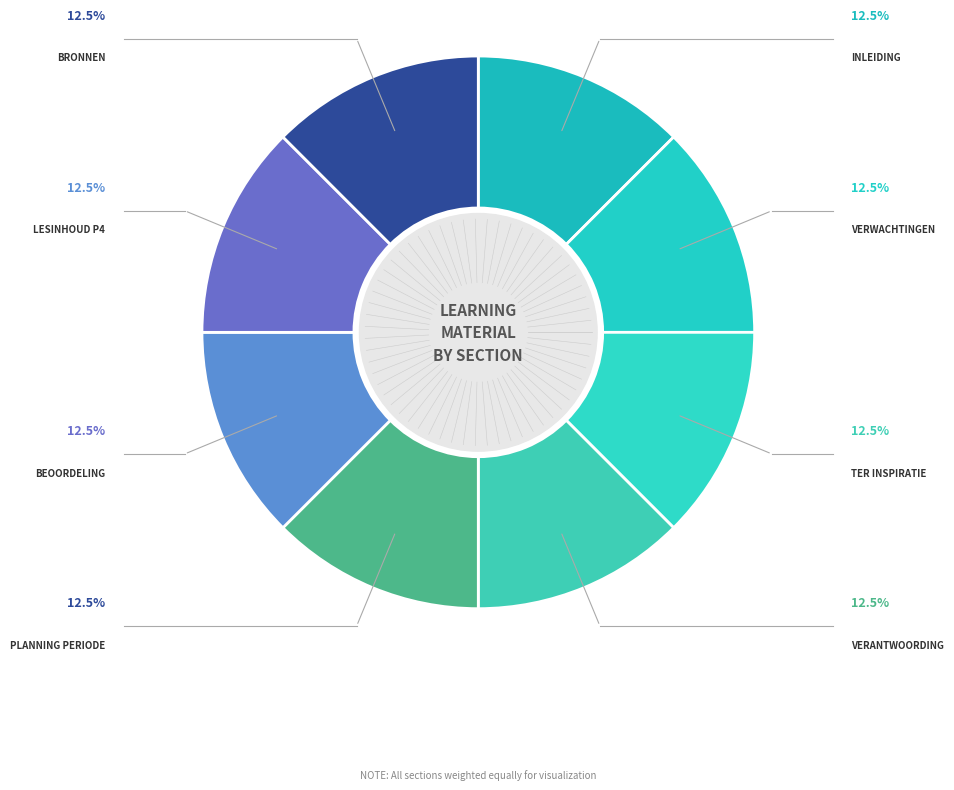

Rank the categories by value from highest to lowest.

Bronnen, Lesinhoud P4, Beoordeling, Planning periode, Verantwoording, Ter inspiratie, Verwachtingen, Inleiding